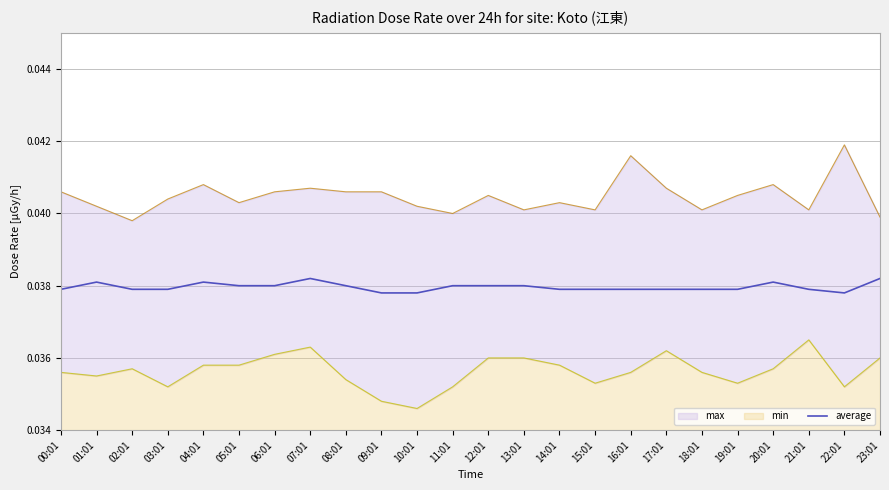

True or false: the data shows 0.0 at 04:01.

False